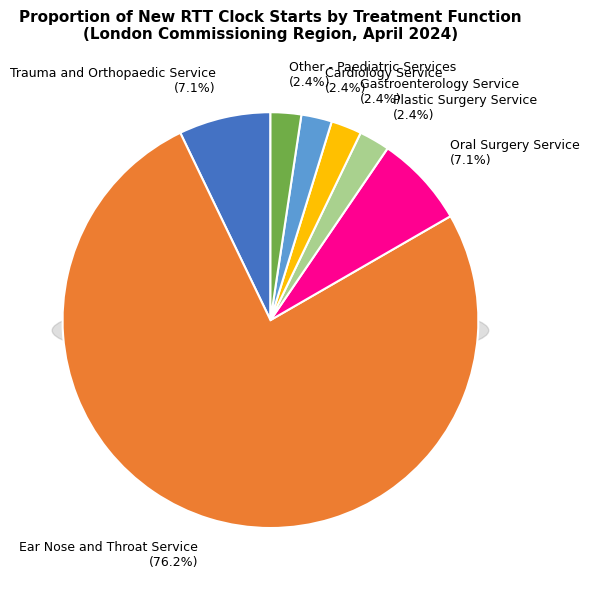

How many slices are in this pie chart?

7